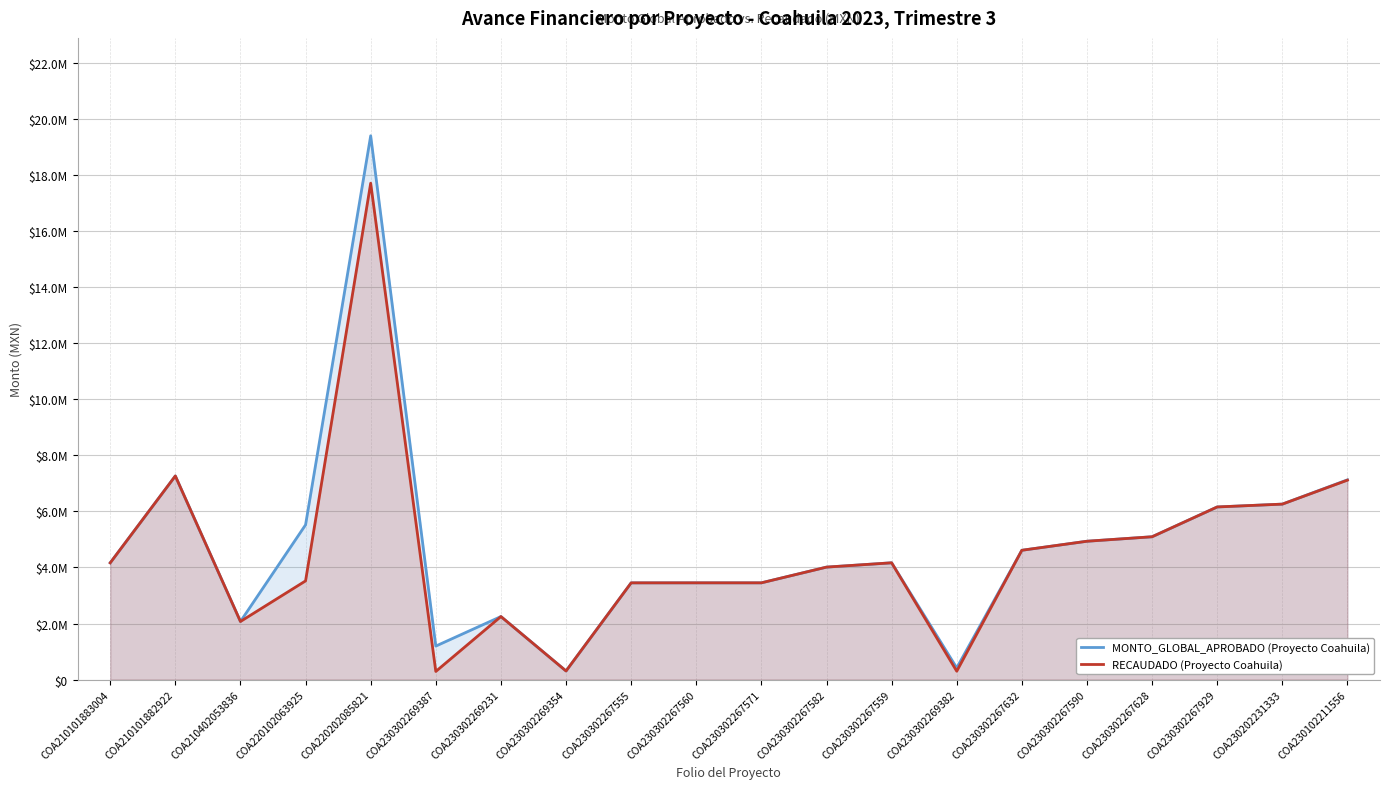

What is the label of the 19th point from the right?

COA210101882922